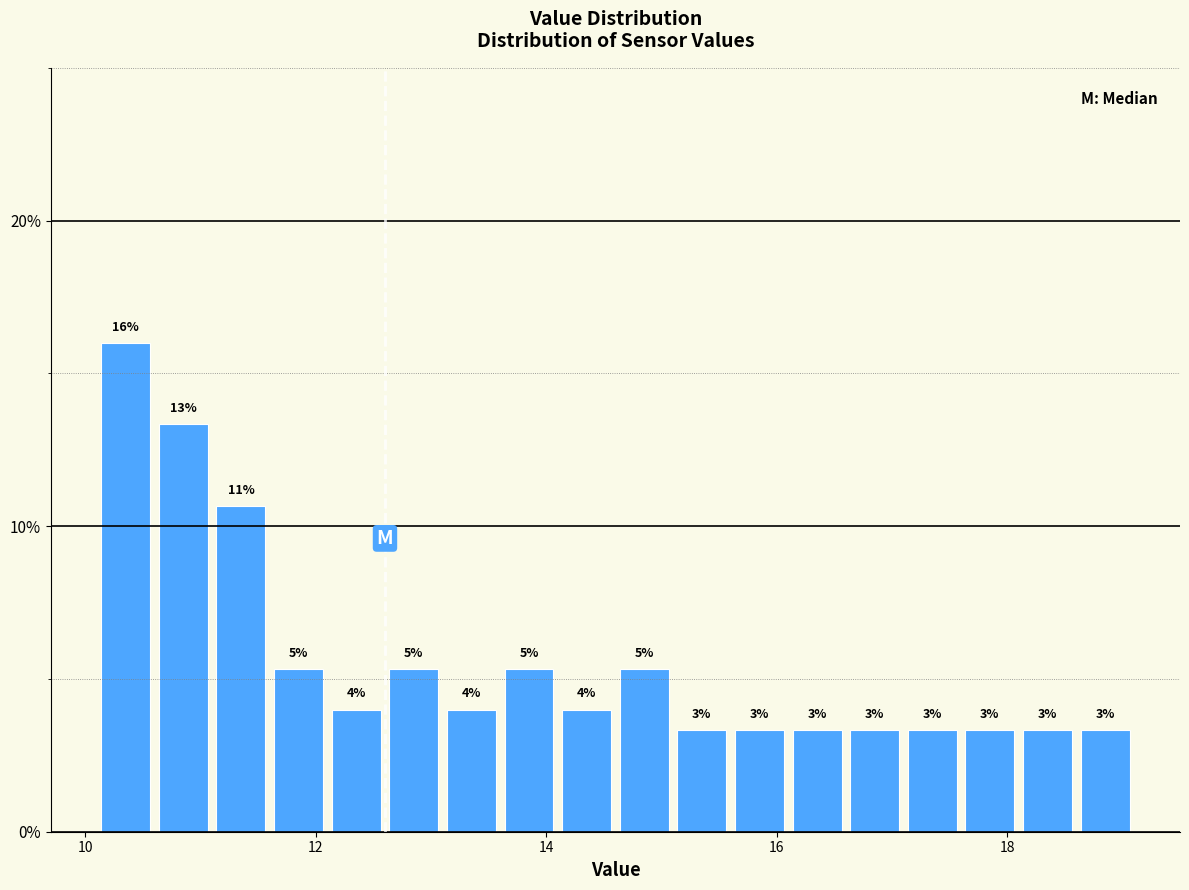

Read against the x-axis, roughly where is the centre of the tallest bar?

10.4